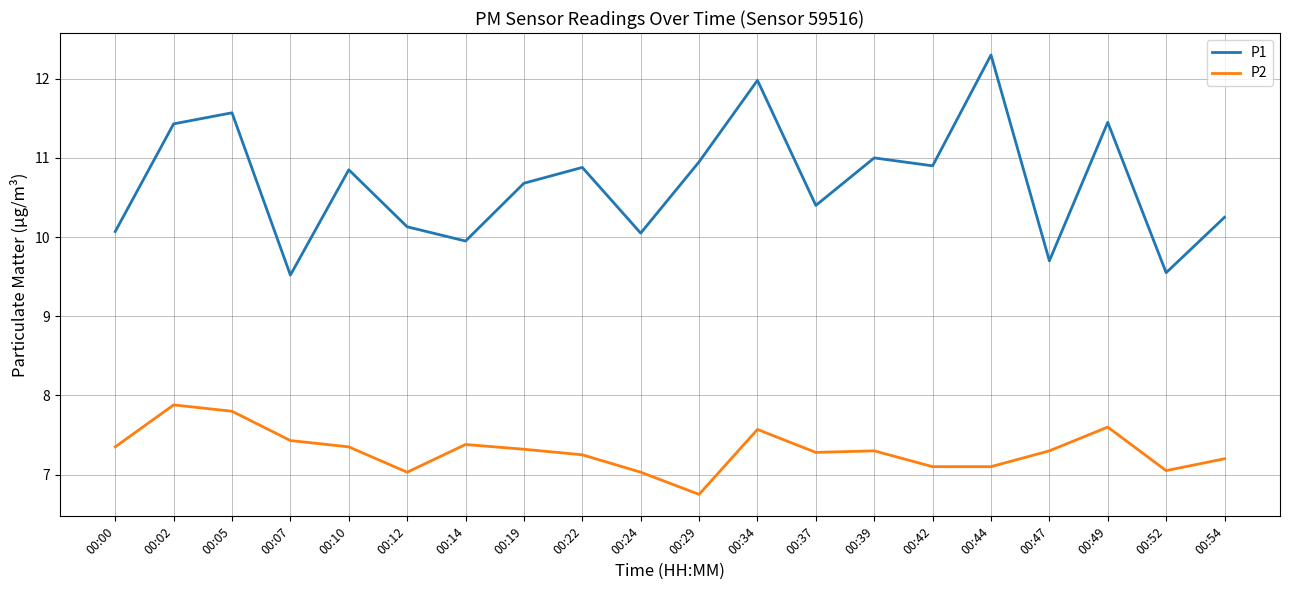

Rank the series by their maximum value, from highest to lowest.

P1, P2